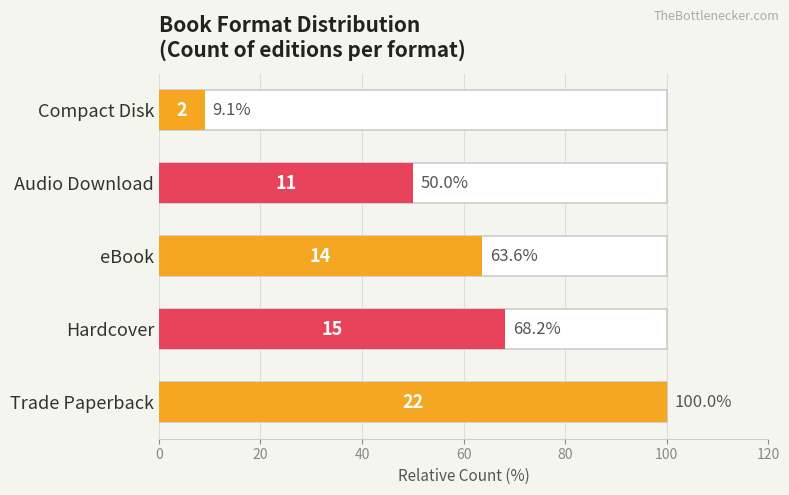

What is the ratio of the value at 40 to the value at 20?

0.9